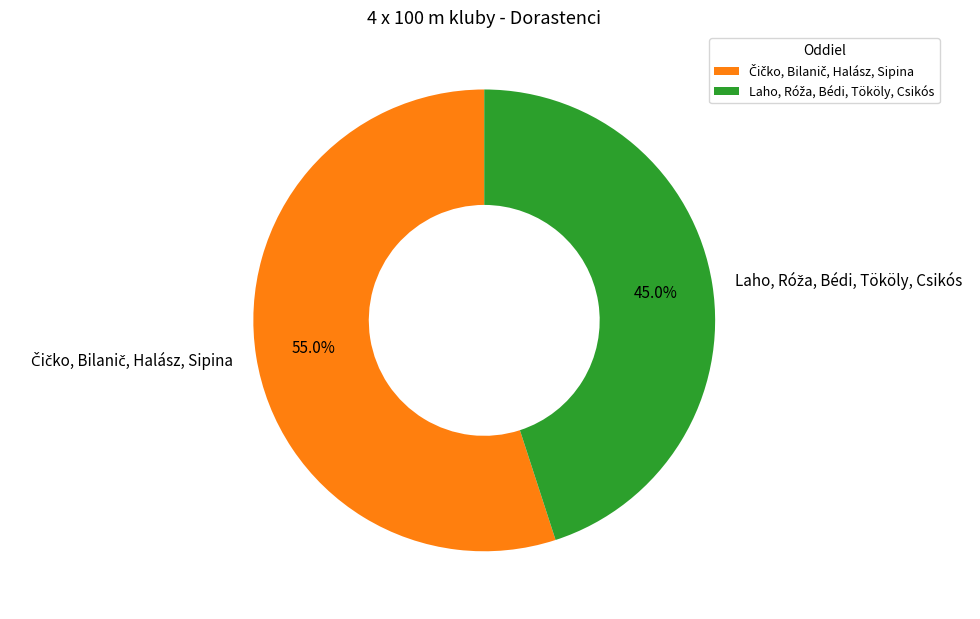

Is there a majority slice in this chart?

Yes